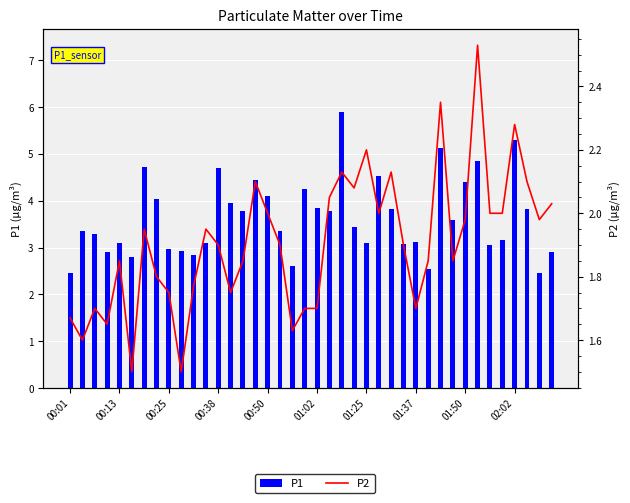

What is the average value of the P2 series?

1.9